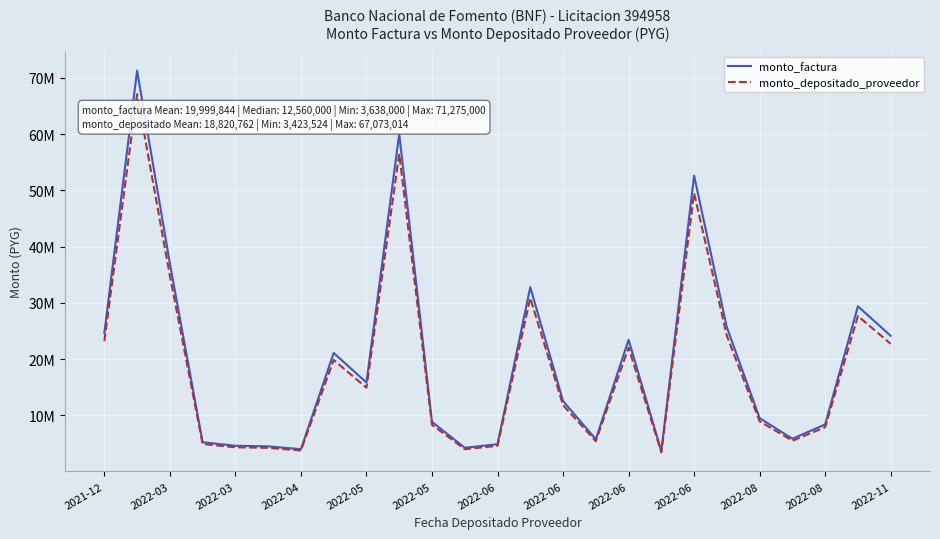

What is the value of the monto_factura point at the 19th from the left?

52600000